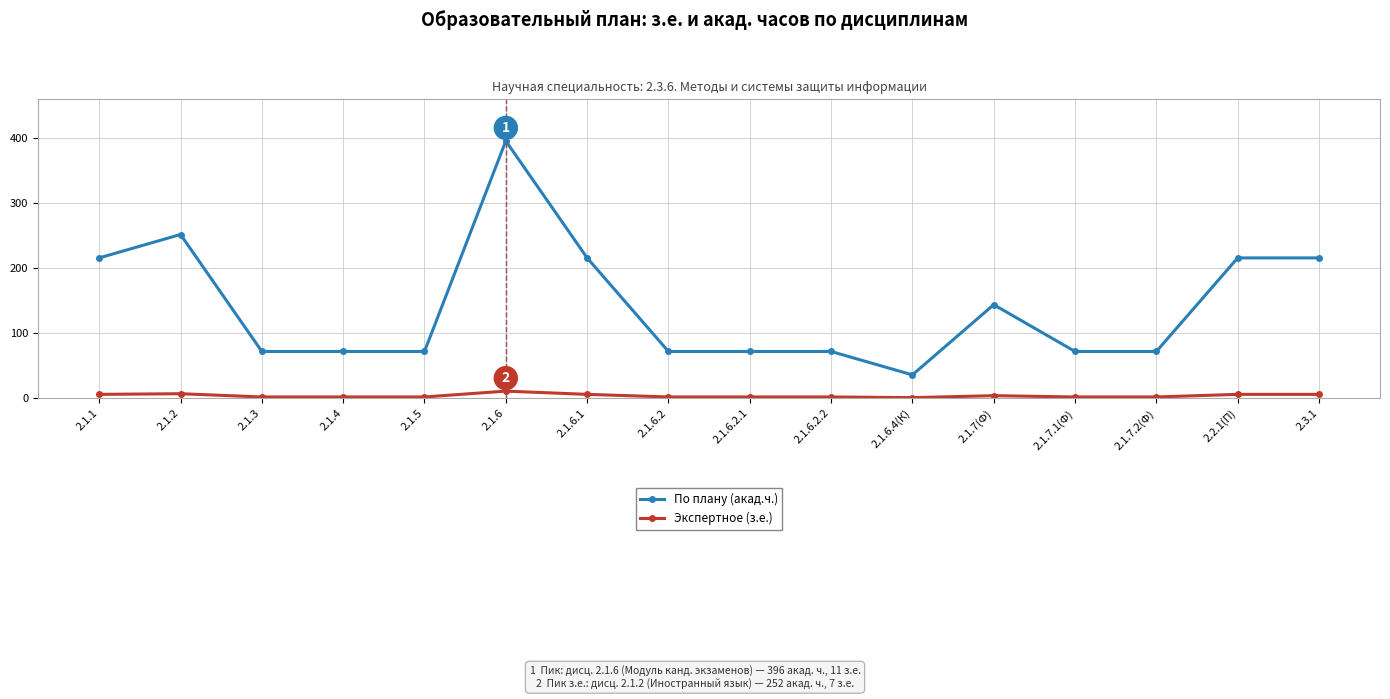

At 2.1.3, list the series in order from largest to smallest.

По плану (акад.ч.), Экспертное (з.е.)